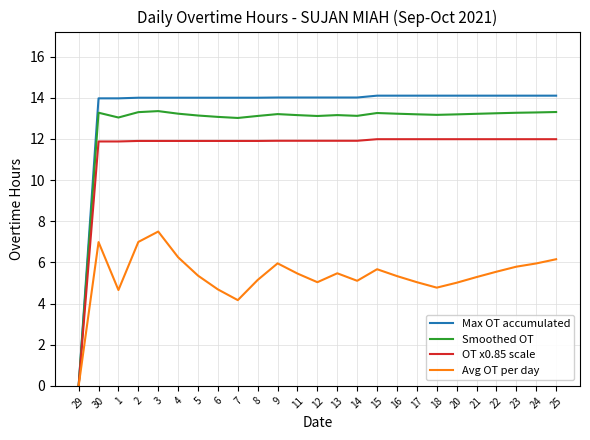

What is the difference between the Smoothed OT values at 4 and 8?

0.1